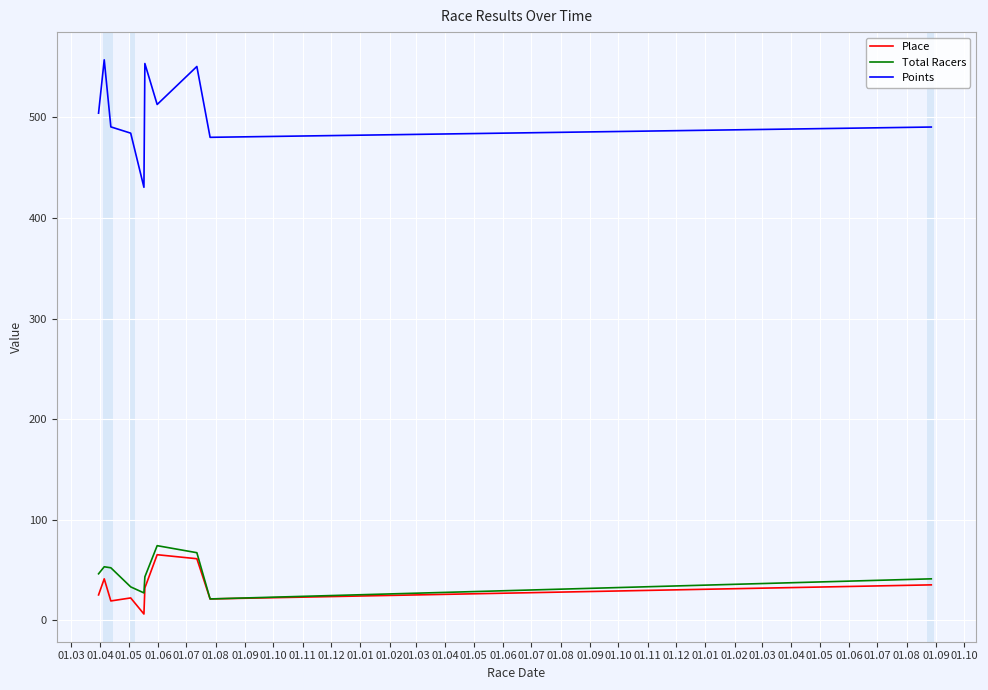

True or false: Points and Place cross at least once.

False